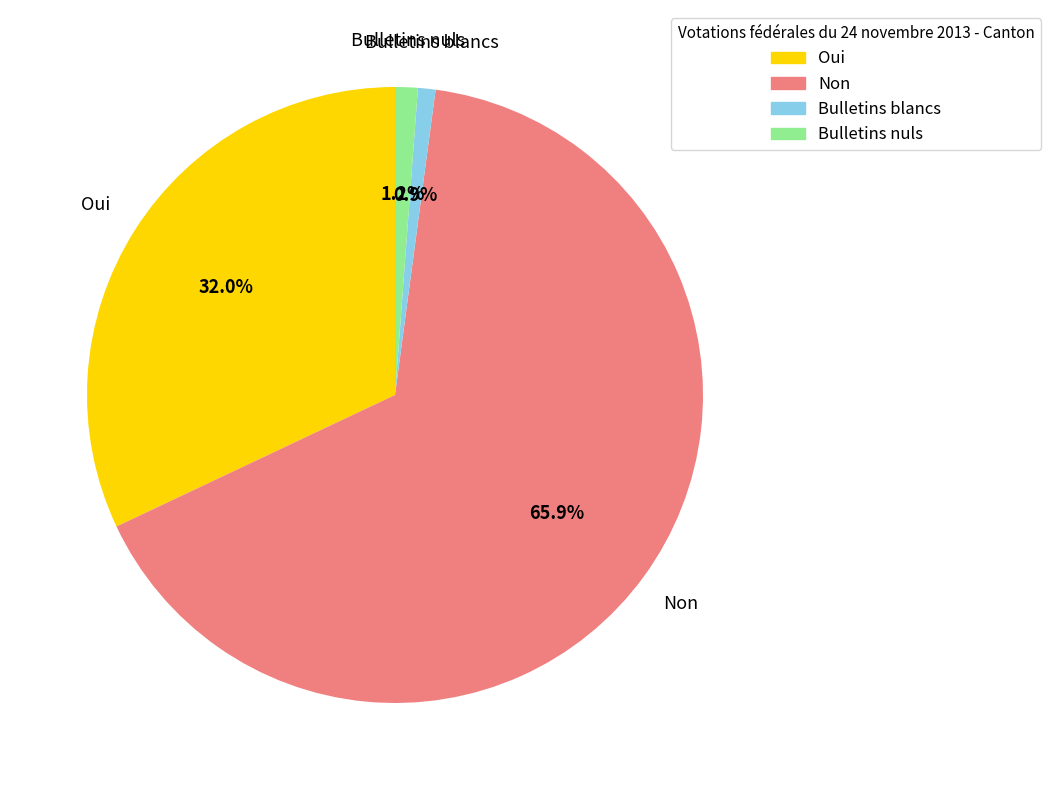

To the nearest percent, what percentage of the pie is Non?

66%